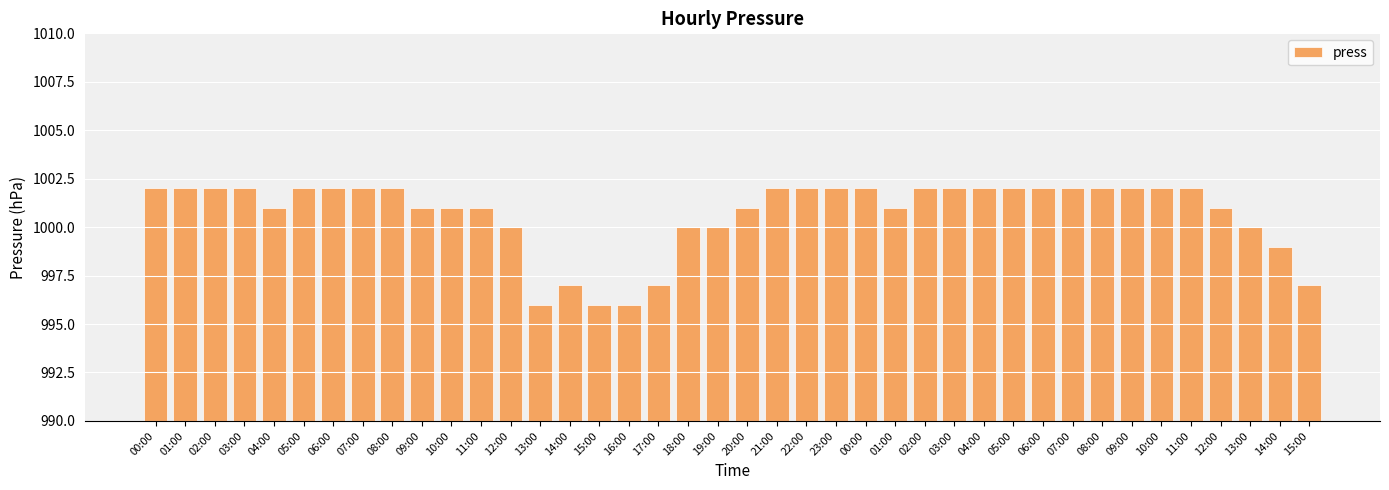

How many series are shown in this chart?

1